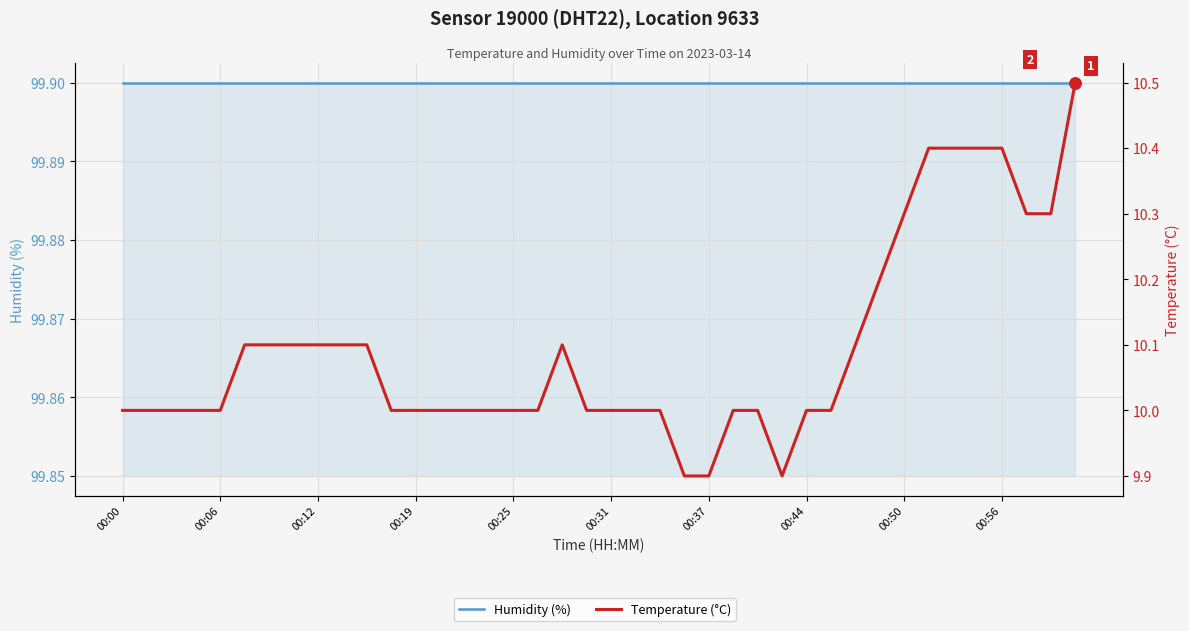

The Humidity (%) series shows 65.0 at 17. True or false?

False